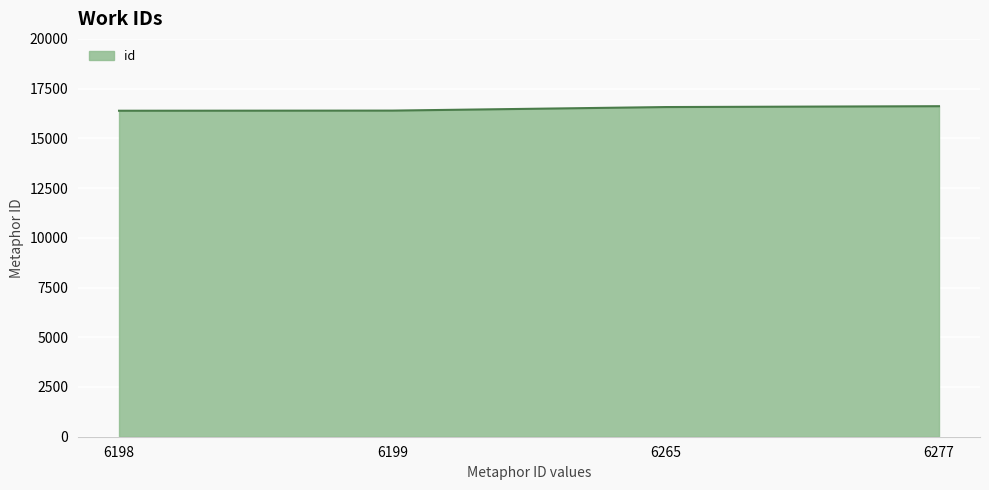

What is the sum of the values at 6265 and 6199?

32968